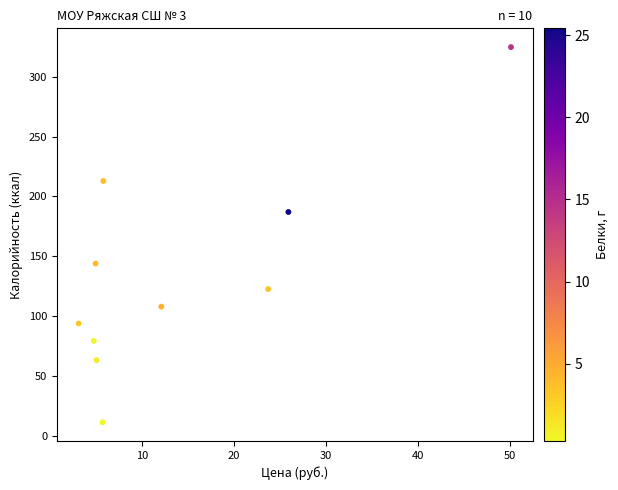

What Y value in the scatter plot is closest to 168?

187.0